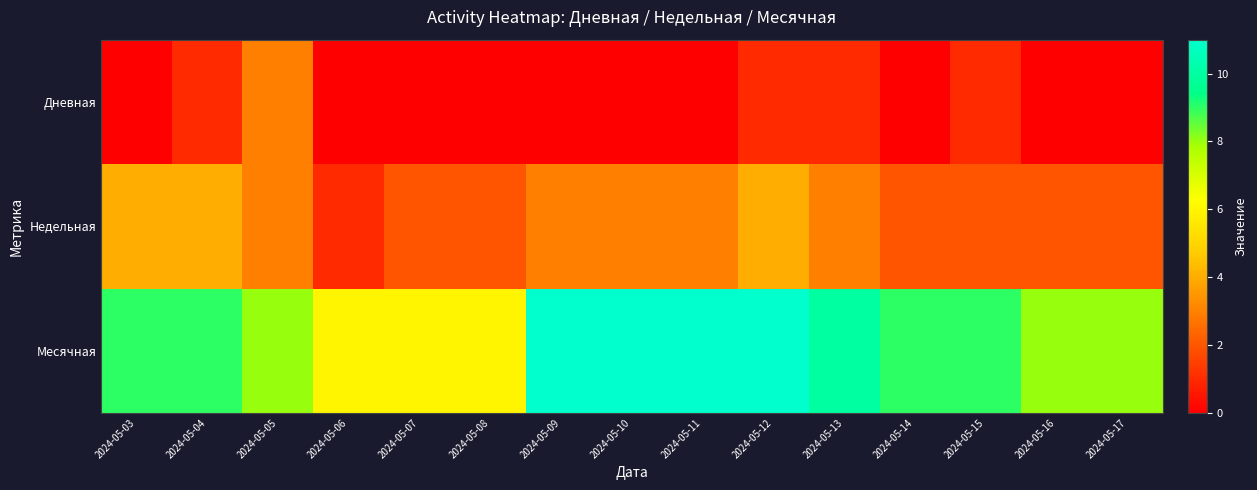

What is the difference between the highest and lowest values at 2024-05-03?

9